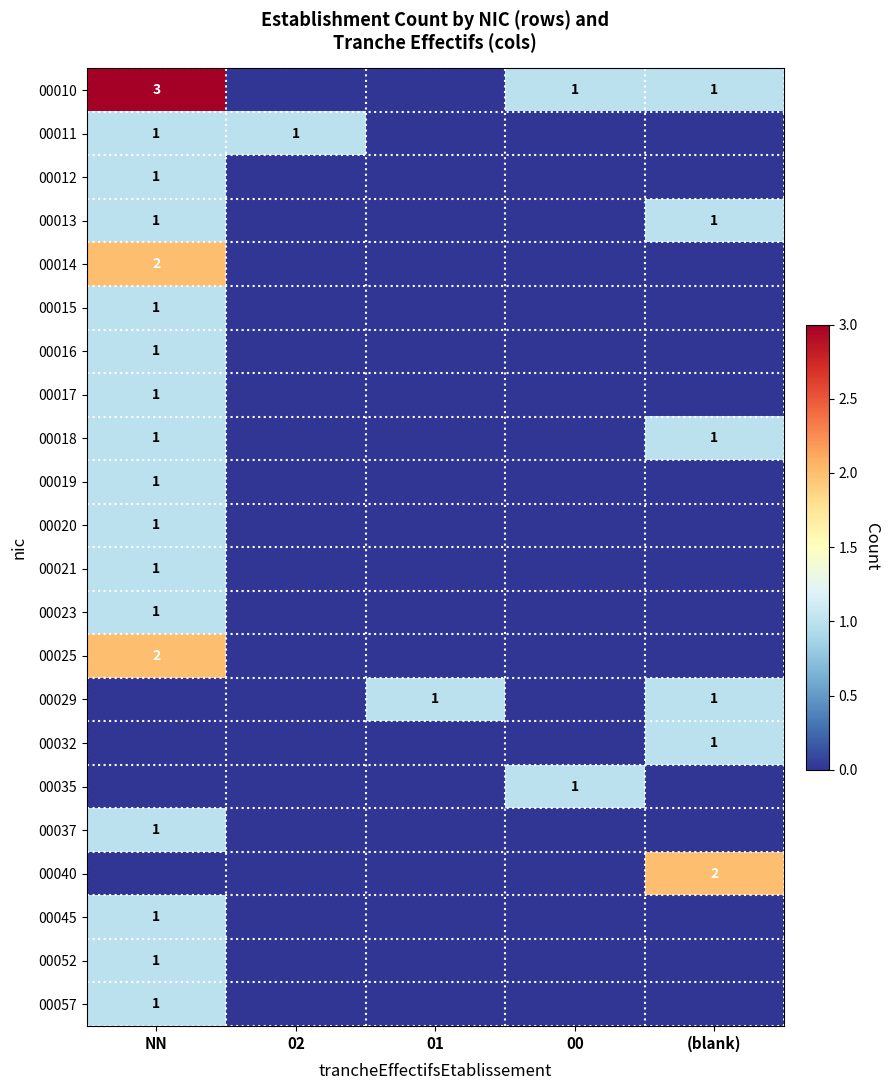

True or false: 00012 has a value of 2 at NN.

False